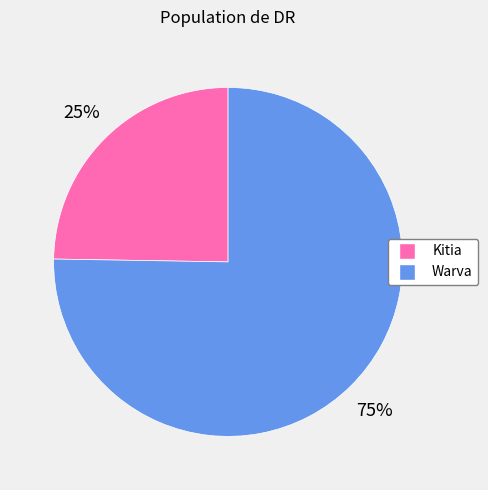

How many segments does this pie chart have?

2